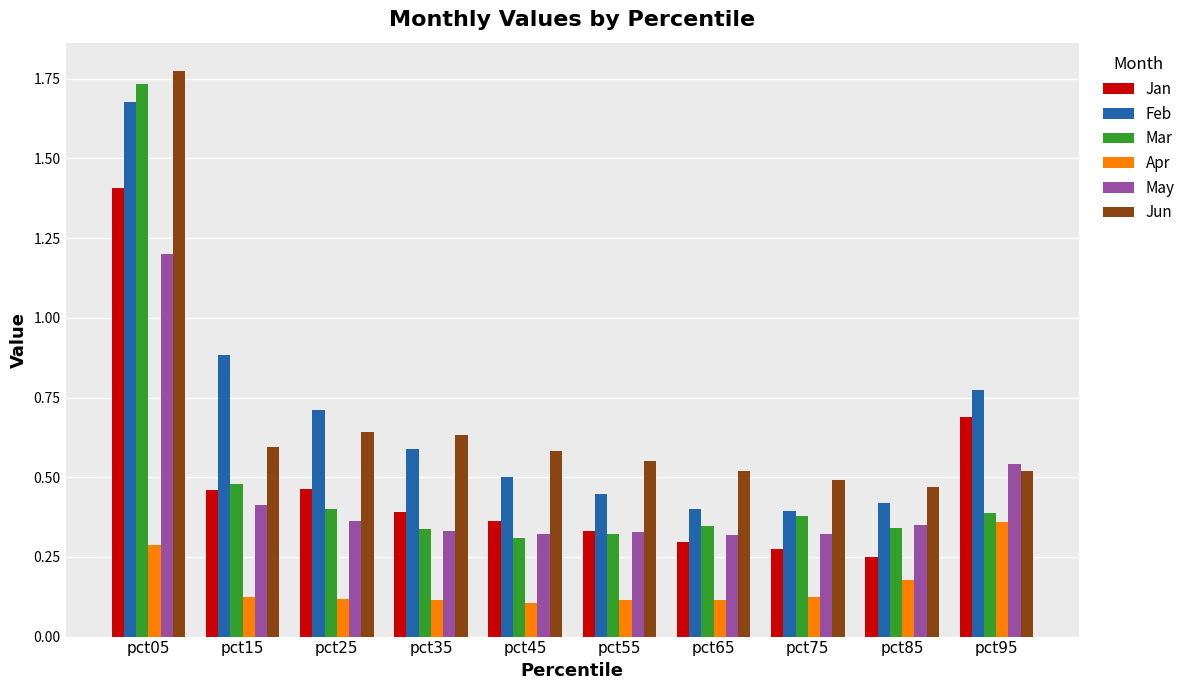

True or false: Jun has a value of 0.6 at pct25.

True